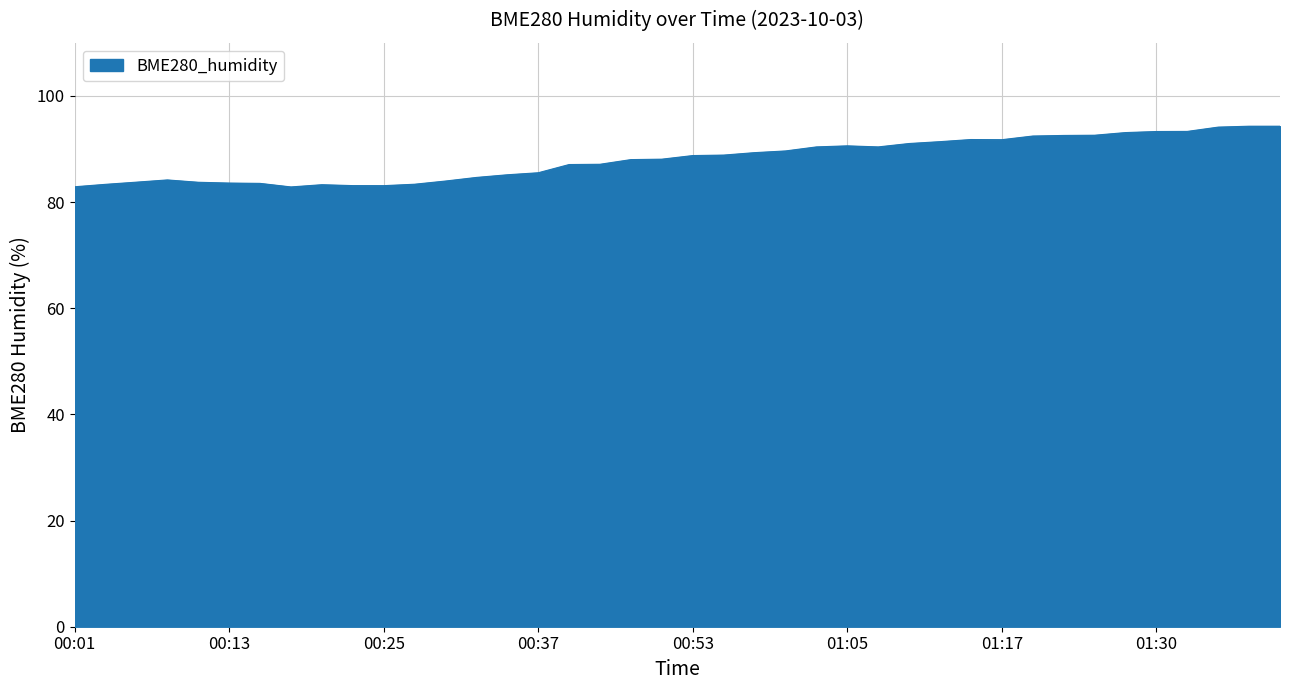

What is the difference between the maximum and minimum values?

11.4